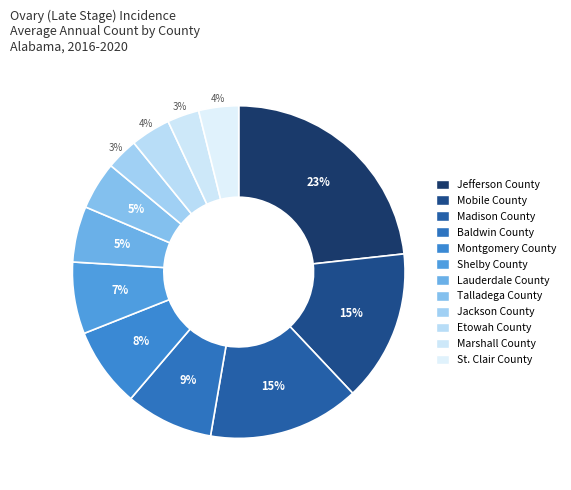

Which has a higher value, Jackson County or St. Clair County?

St. Clair County